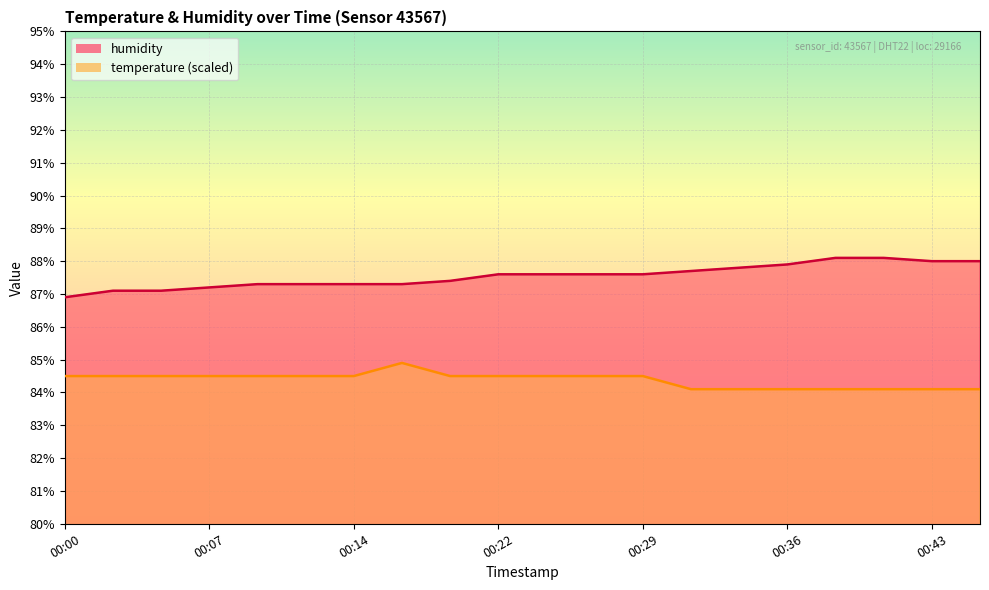

What is the value of the temperature point at the 4th from the left?

84.5